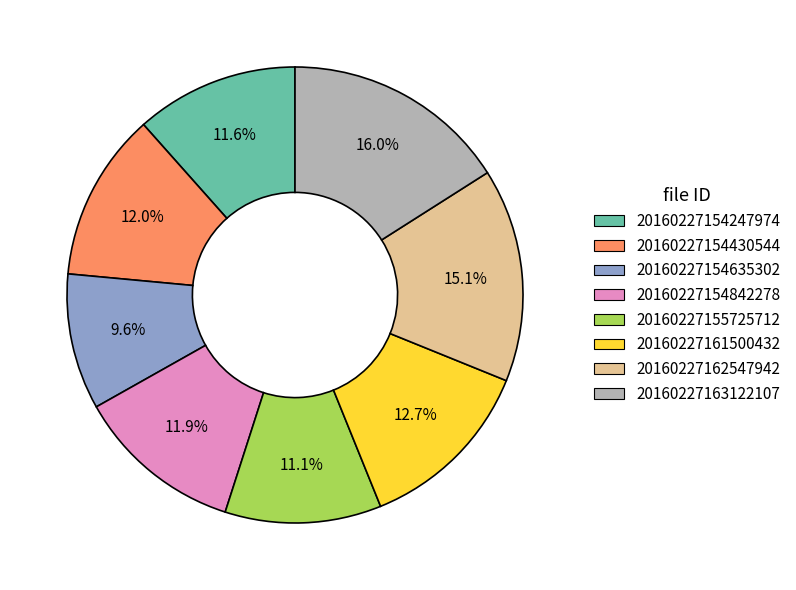

Approximately how many times larger is the value at 20160227154842278 compared to 20160227154635302?

1.2